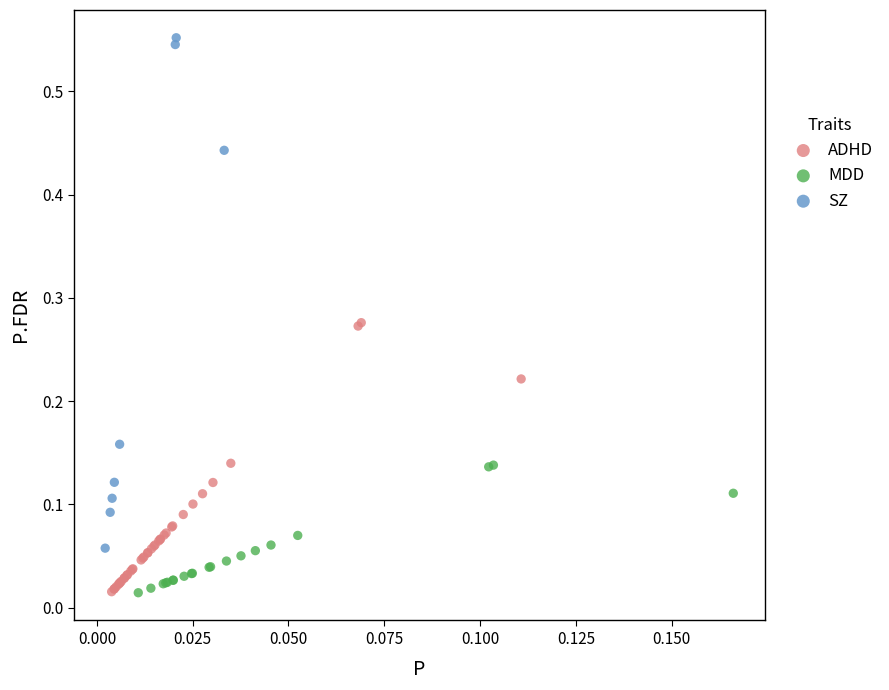

Which series reaches the maximum Y coordinate?

SZ